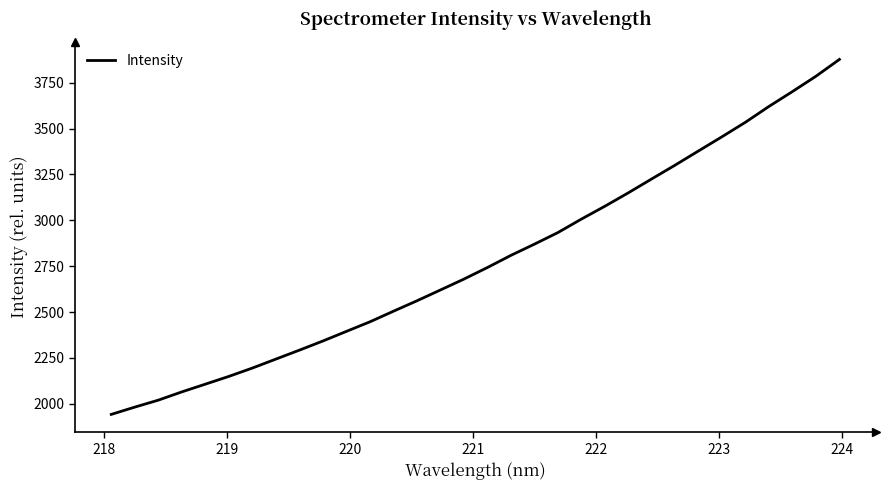

What is the average value?

2781.8